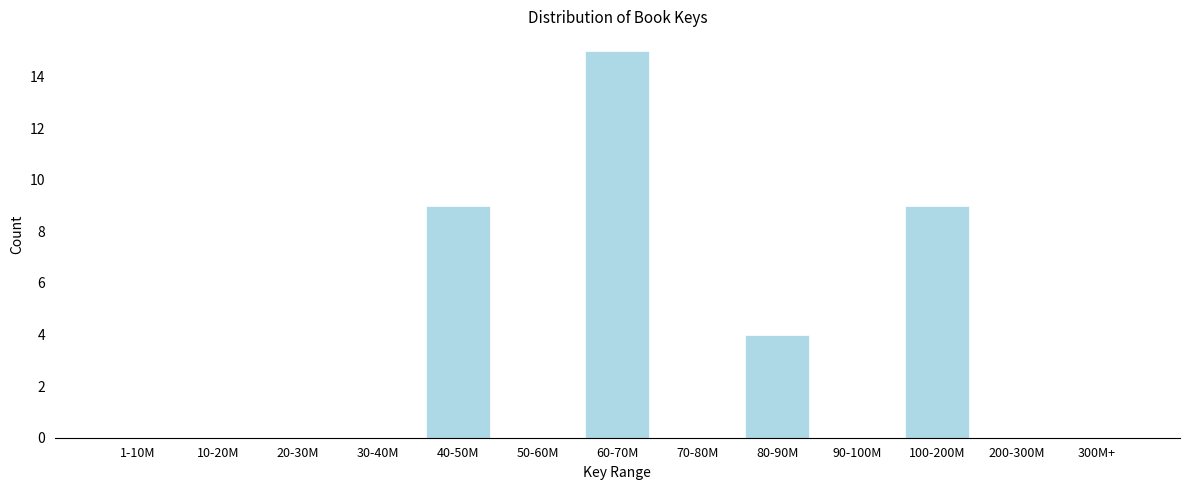

Reading right to left, extract all data points from this chart.

300M+=0	200-300M=0	100-200M=9	90-100M=0	80-90M=4	70-80M=0	60-70M=15	50-60M=0	40-50M=9	30-40M=0	20-30M=0	10-20M=0	1-10M=0